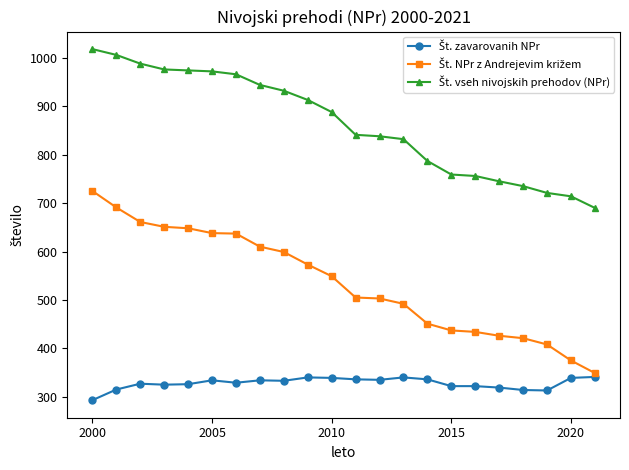

What is the minimum value shown in the chart?

293